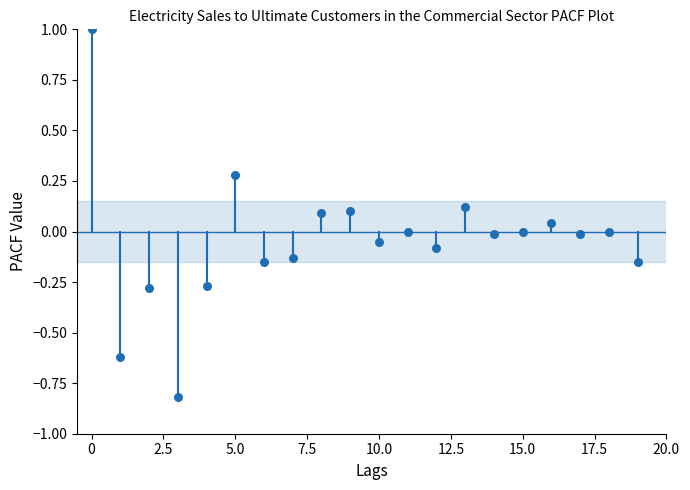

What is the range of Y values (max minus min)?

1.8